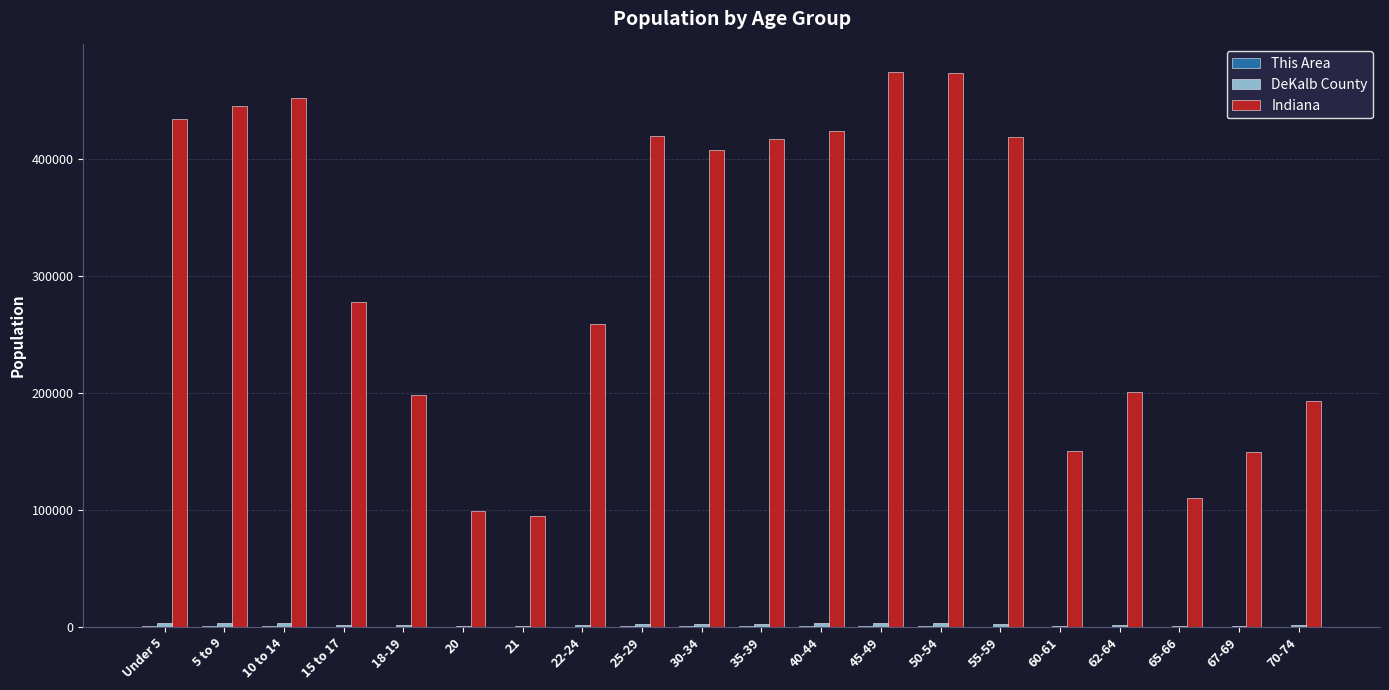

What is the highest value of the Indiana series?

473946